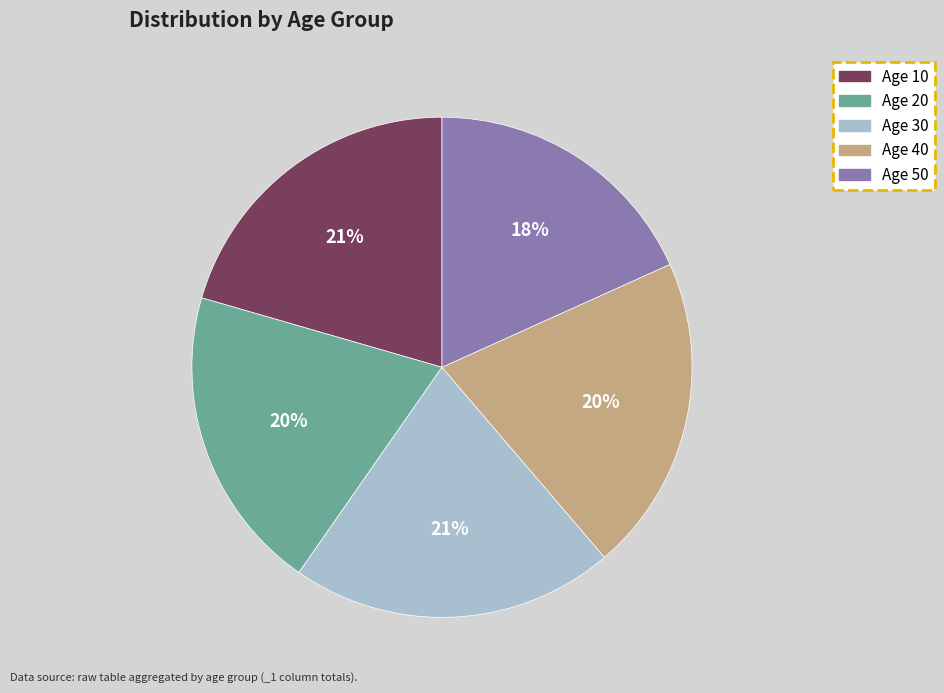

Does any single category account for the majority?

No